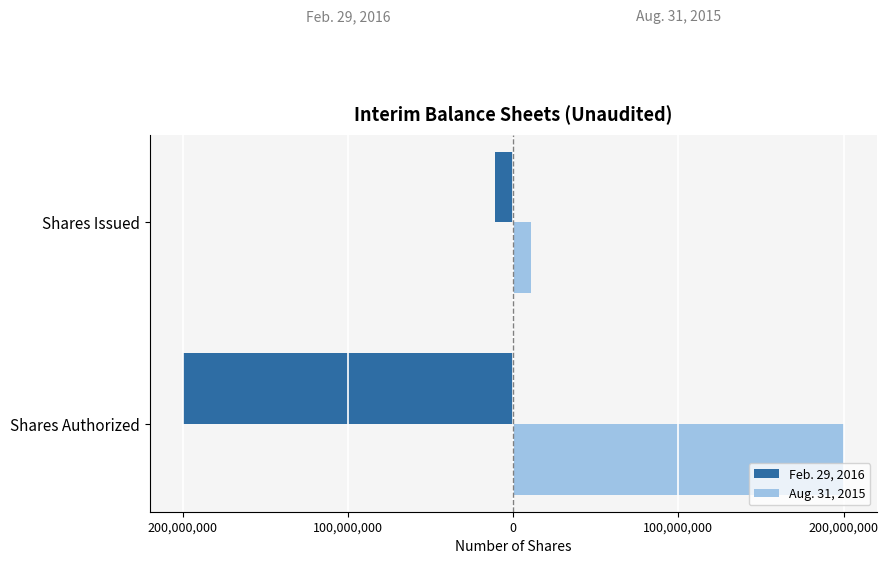

What are all the series names shown in the legend?

Feb. 29, 2016, Aug. 31, 2015